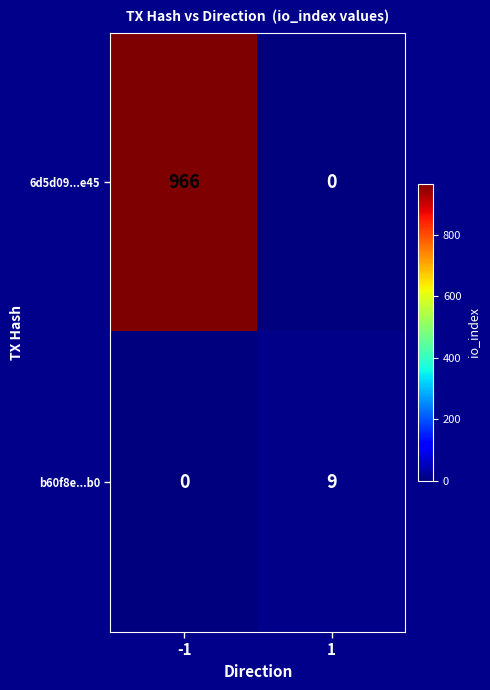

What is the sum of all b60f8e...b0 values?

9